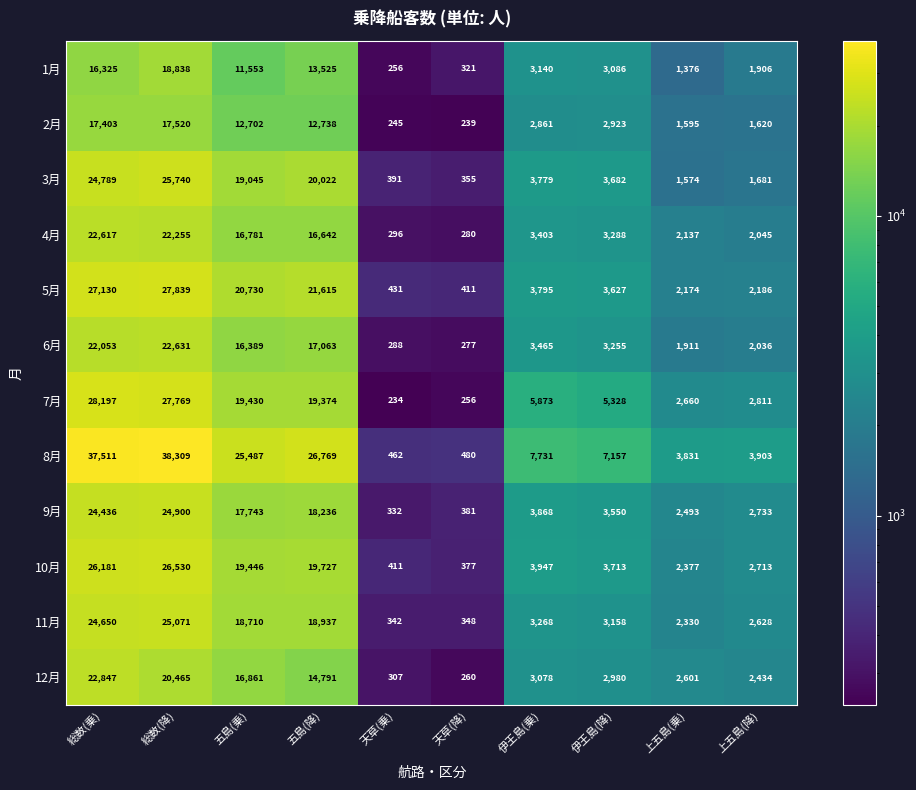

What is the difference between the maximum and second lowest values in the 4月 series?

22321